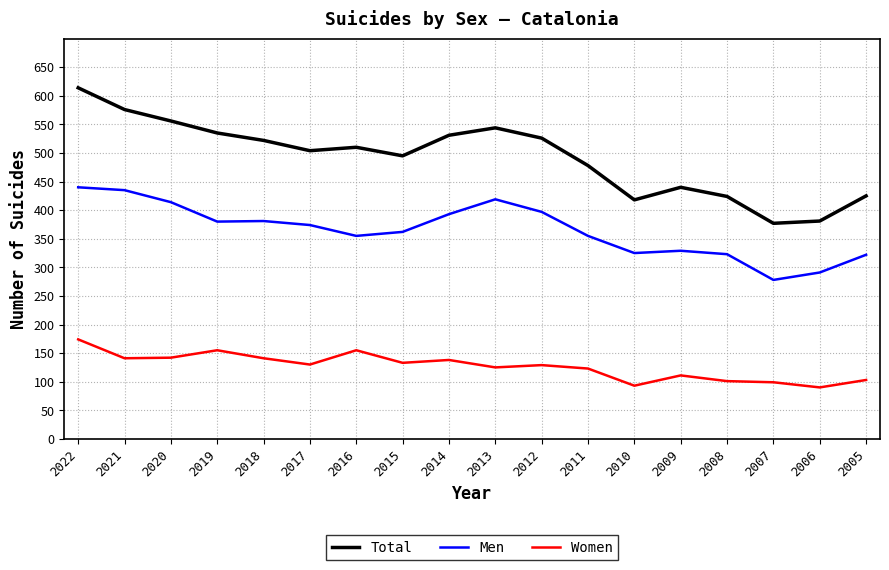

At 2011, list the series in order from smallest to largest.

Women, Men, Total